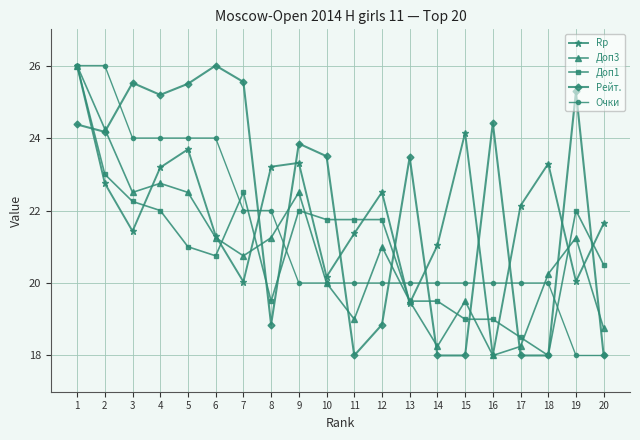

Is this an area chart (filled region under the line)?

No